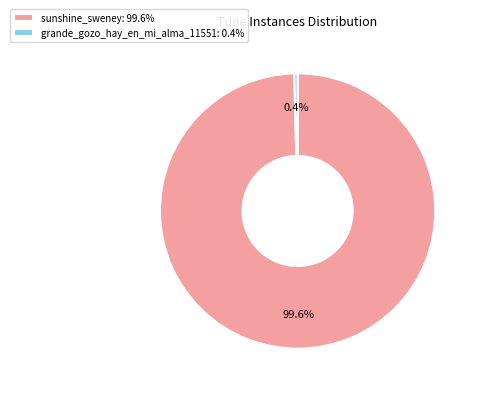

True or false: grande_gozo_hay_en_mi_alma_11551 accounts for 0% of the total.

True